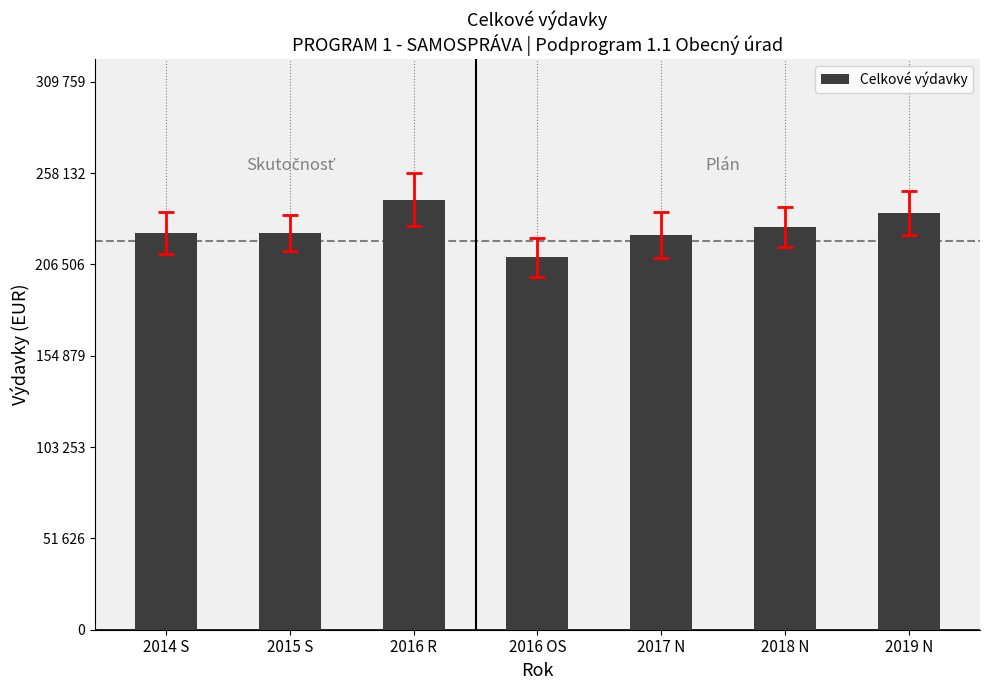

Where does the data first go above 224384?

2014 S